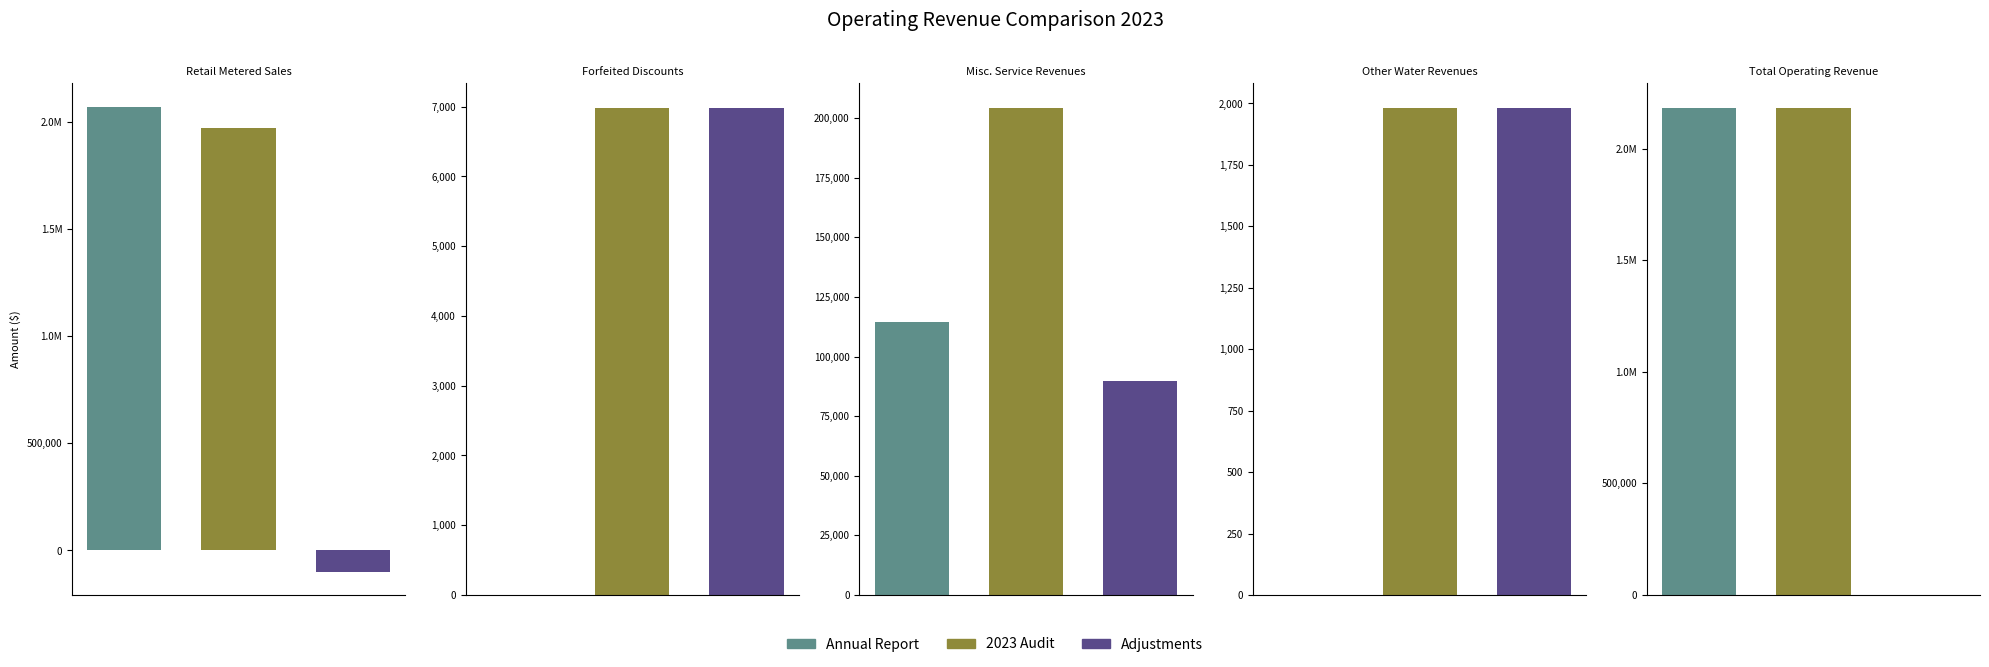

What is the smallest value displayed?

-98855